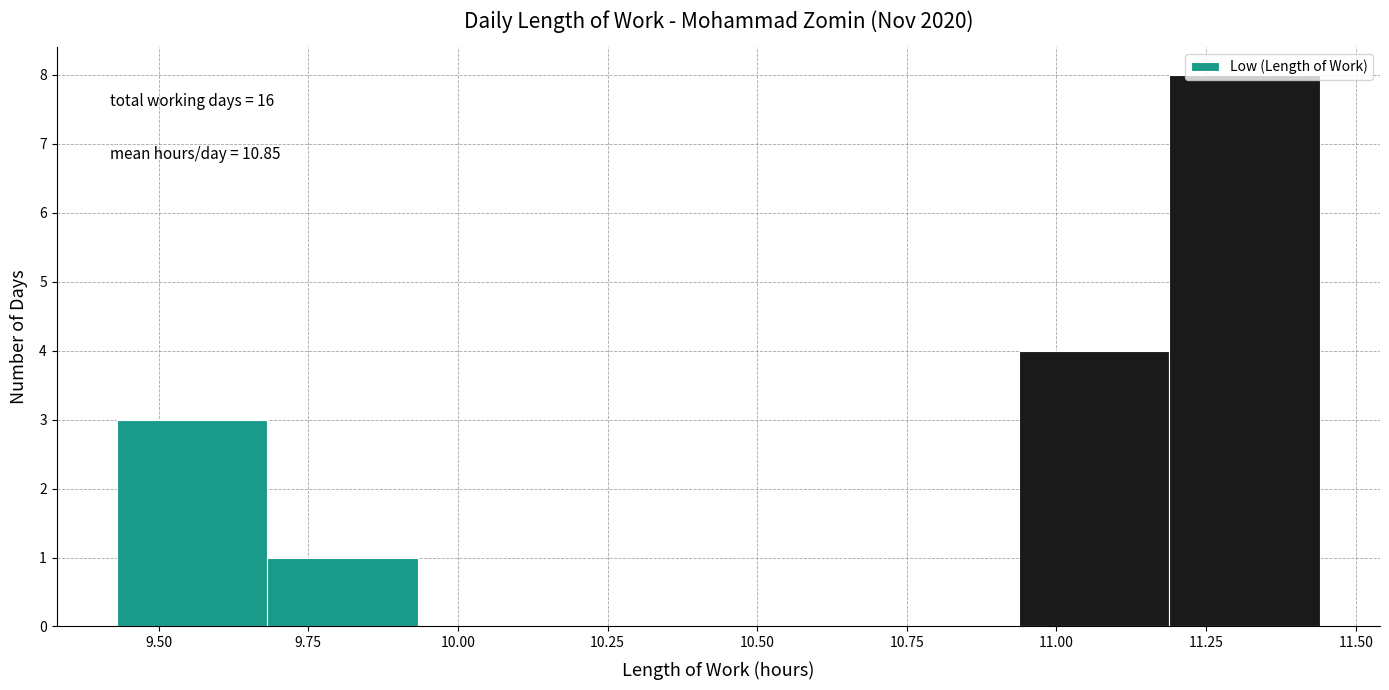

Over which range of the x-axis is the bar tallest?

11.20 to 11.45